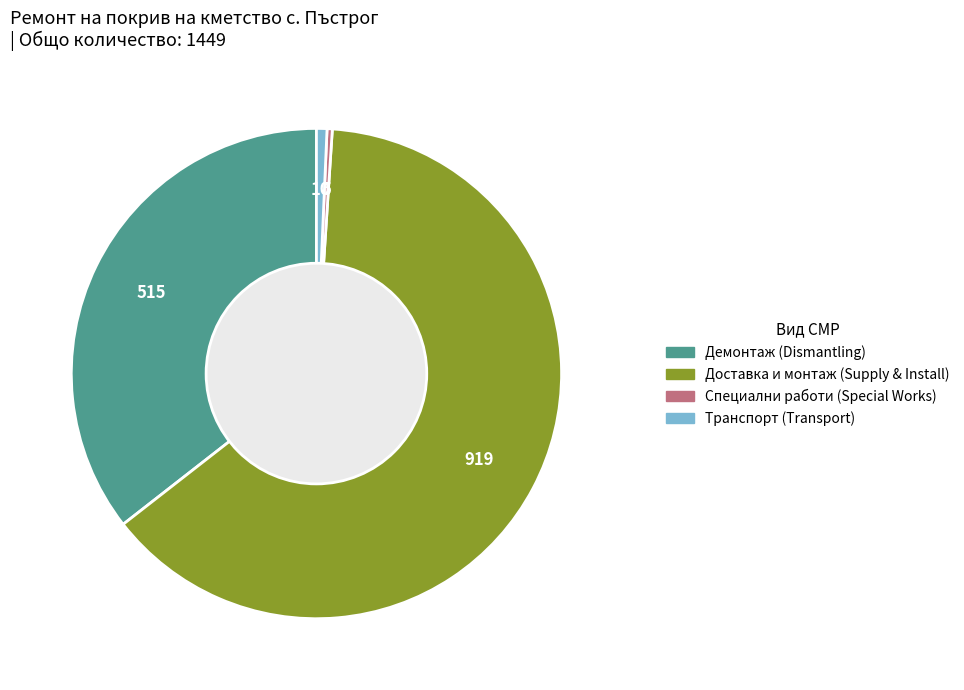

Which slice is the largest?

Доставка и монтаж (Supply & Install)